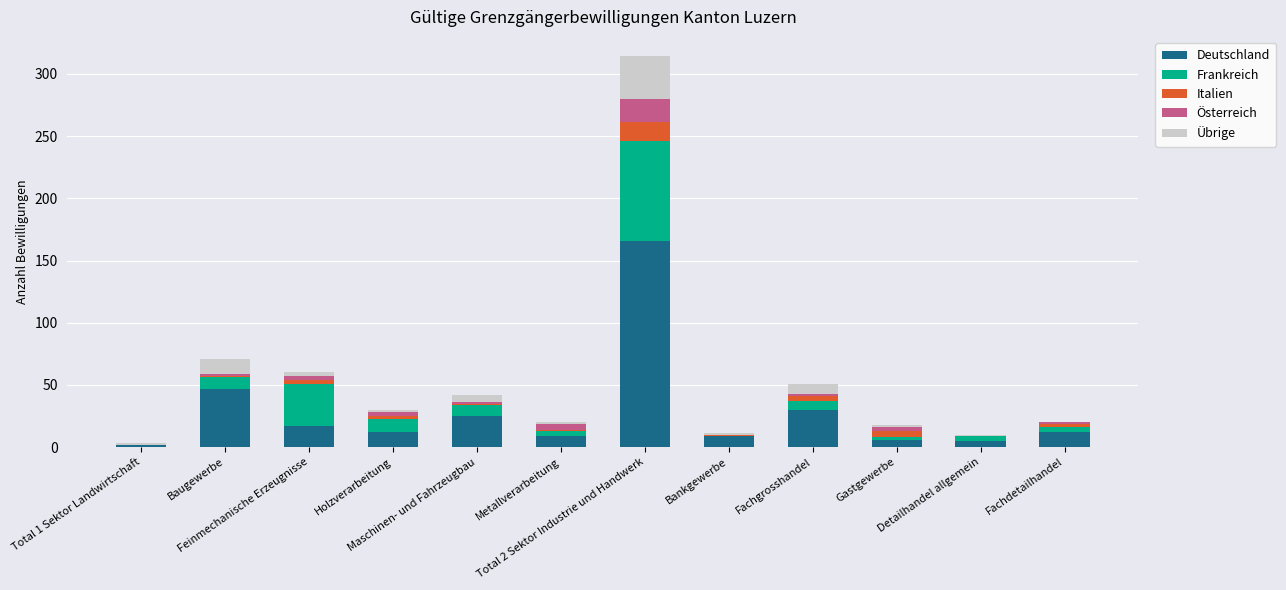

What is the maximum value for Deutschland?

166